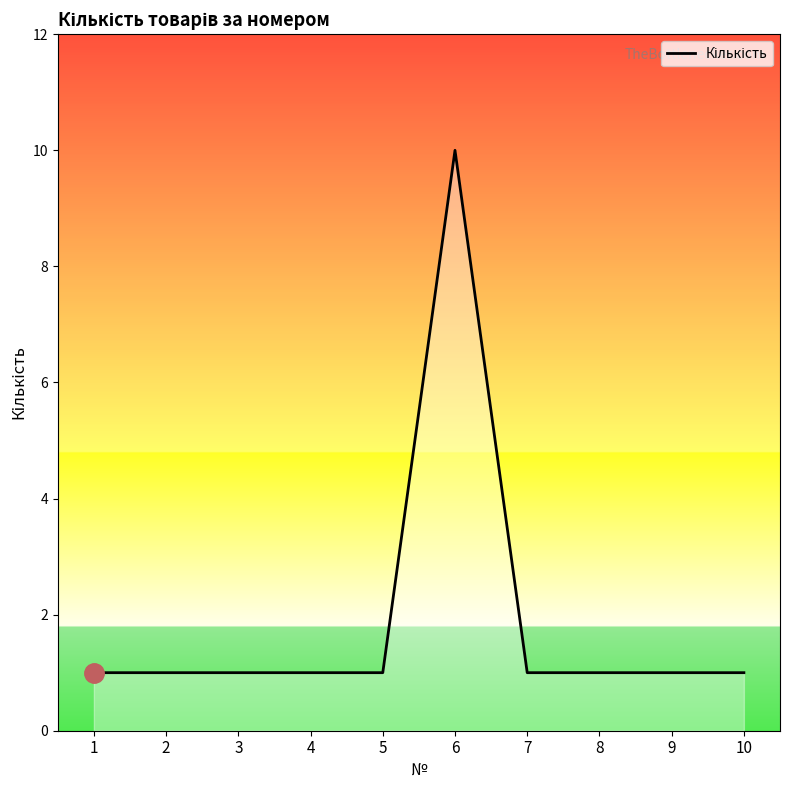

Reading left to right, what are all the values shown in this chart?

1=1	2=1	3=1	4=1	5=1	6=10	7=1	8=1	9=1	10=1